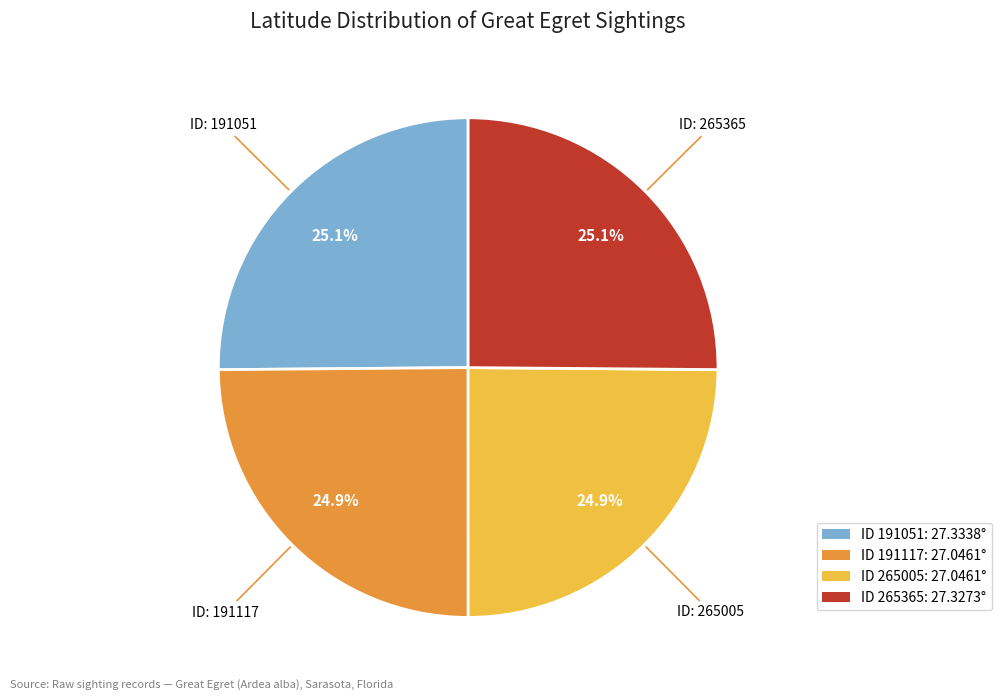

Does any single category account for the majority?

No